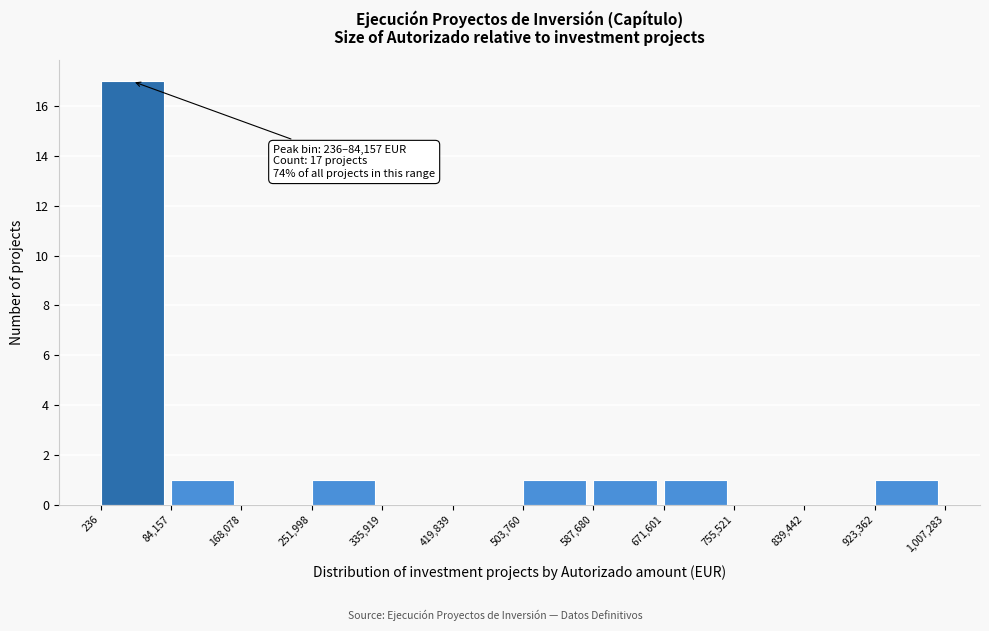

Over which range of the x-axis is the bar tallest?

236 to 84,157